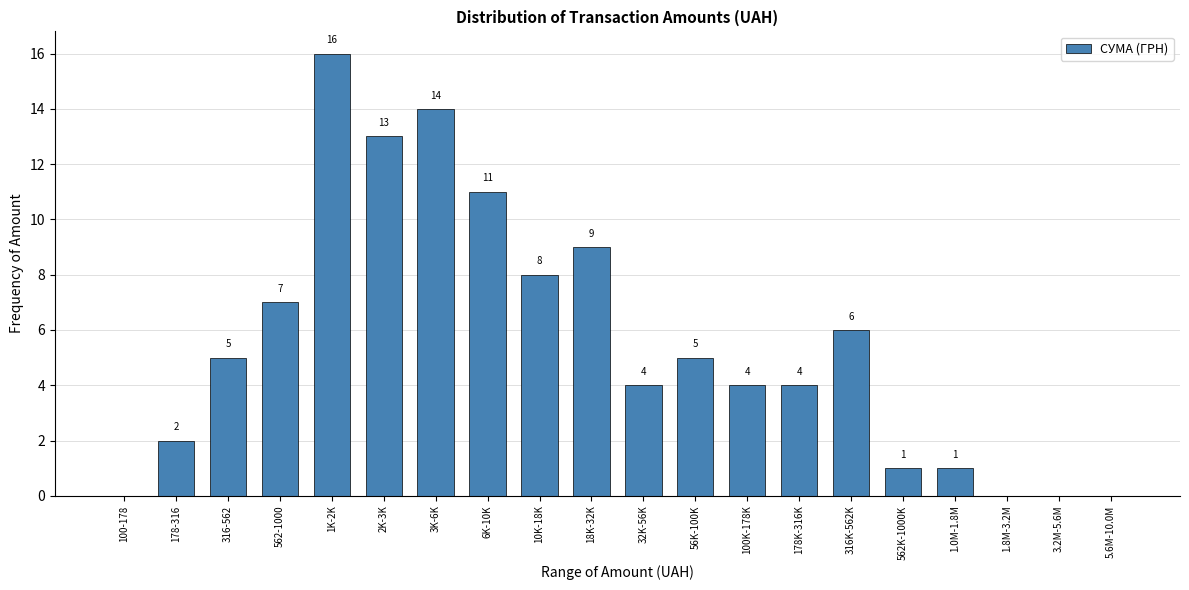

Reading left to right, extract all data points from this chart.

100-178=0	178-316=2	316-562=5	562-1000=7	1K-2K=16	2K-3K=13	3K-6K=14	6K-10K=11	10K-18K=8	18K-32K=9	32K-56K=4	56K-100K=5	100K-178K=4	178K-316K=4	316K-562K=6	562K-1000K=1	1.0M-1.8M=1	1.8M-3.2M=0	3.2M-5.6M=0	5.6M-10.0M=0